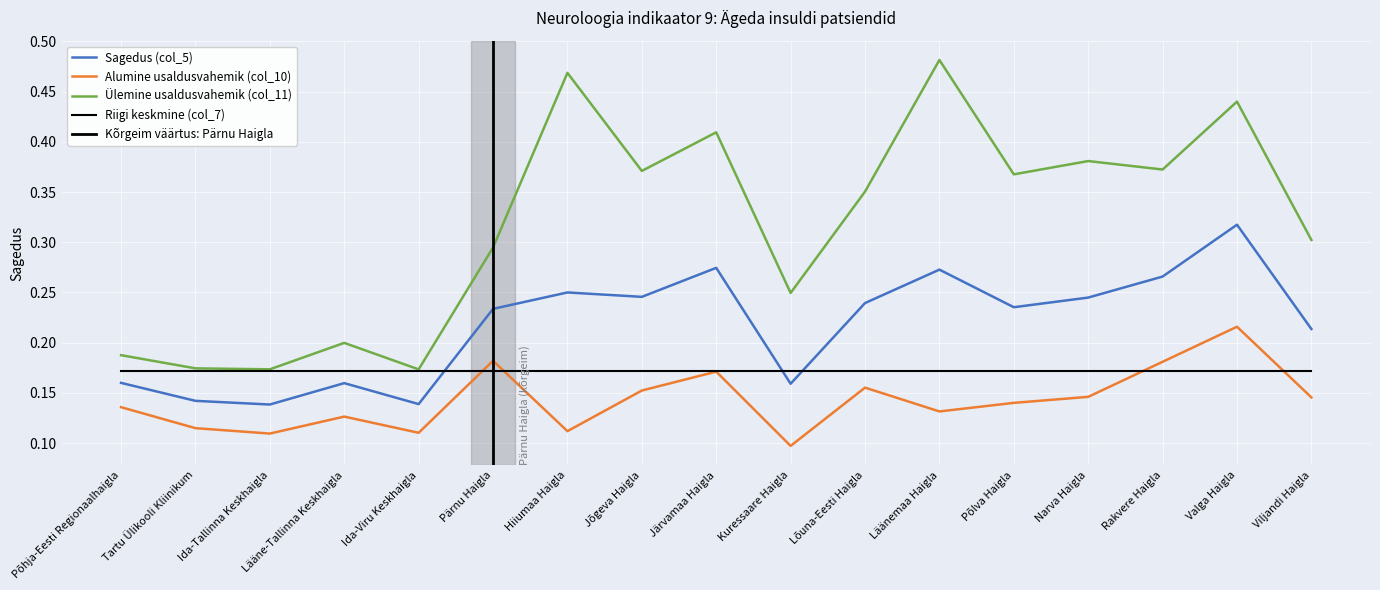

What is the difference between the Alumine usaldusvahemik (col_10) values at Valga Haigla and Põlva Haigla?

0.1